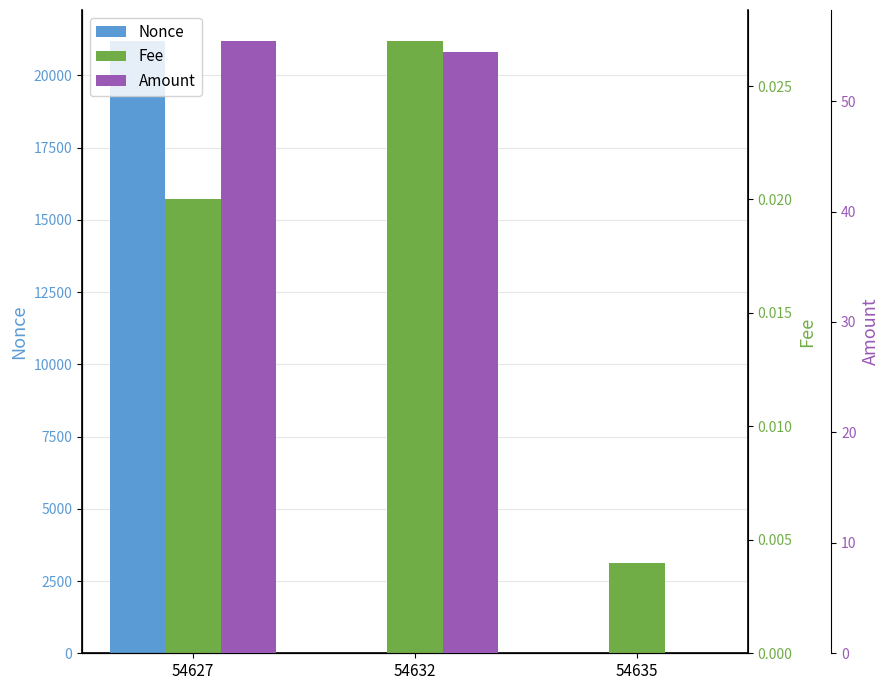

Reading left to right, transcribe all the data shown in this chart.

Nonce: 54627=21206.0	54632=0.0	54635=1.0
Fee: 54627=0.0	54632=0.0	54635=0.0
Amount: 54627=55.5	54632=54.4	54635=0.0